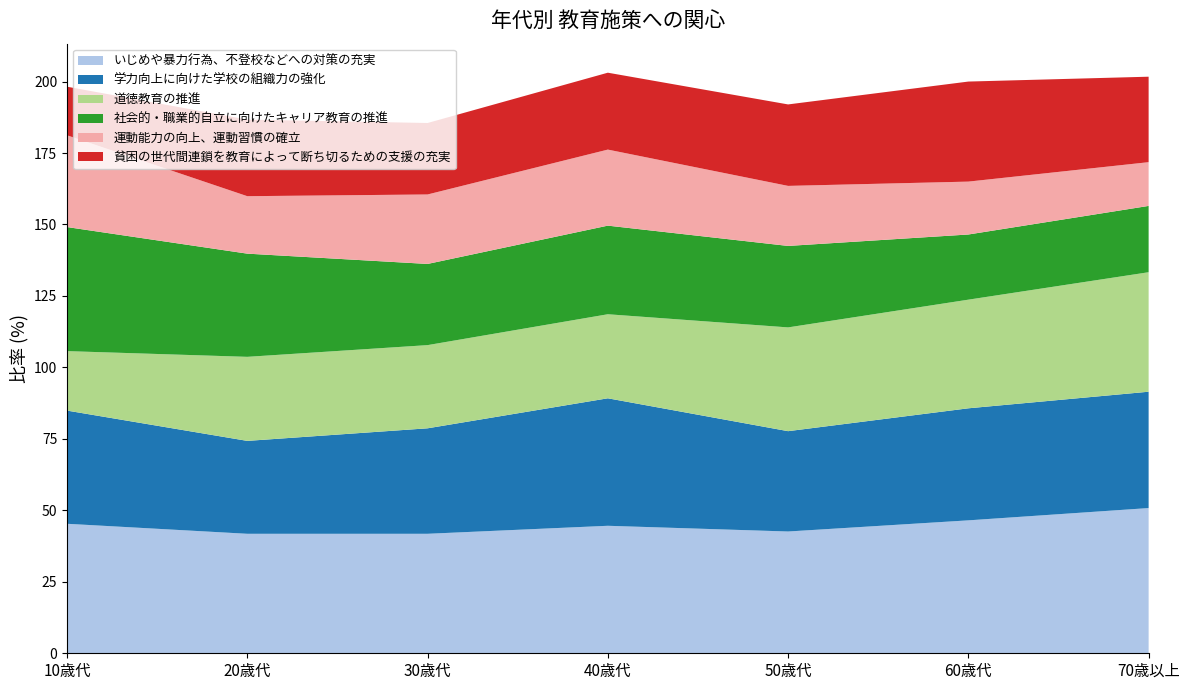

Reading right to left, what are all the values shown in this chart?

いじめや暴力行為、不登校などへの対策の充実: 50.8	46.5	42.6	44.6	41.8	41.8	45.3
学力向上に向けた学校の組織力の強化: 40.7	39.2	35.1	44.6	36.9	32.5	39.6
道徳教育の推進: 41.8	38.0	36.3	29.4	29.1	29.4	20.8
社会的・職業的自立に向けたキャリア教育の推進: 23.2	22.8	28.5	31.0	28.4	36.1	43.4
運動能力の向上、運動習慣の確立: 15.3	18.5	21.0	26.6	24.3	20.1	32.1
貧困の世代間連鎖を教育によって断ち切るための支援の充実: 29.9	35.0	28.5	26.9	25.0	26.8	17.0